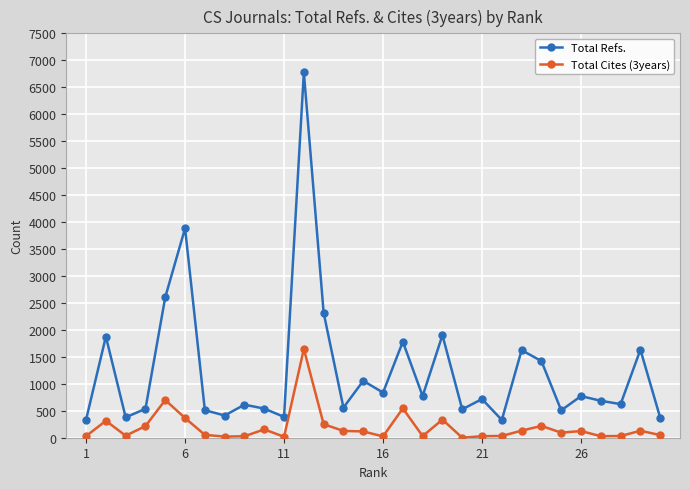

Count the number of data series in this chart.

2